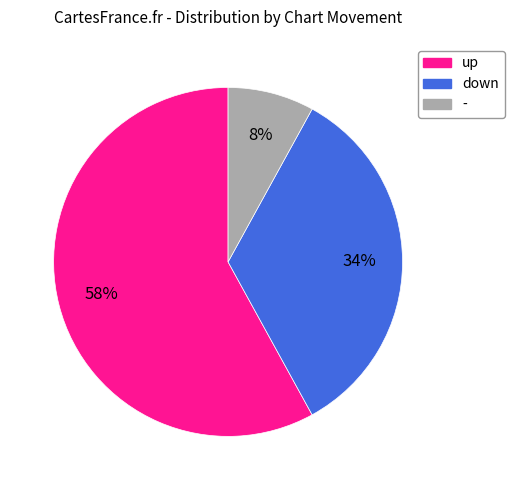

Which has a higher value, - or down?

down